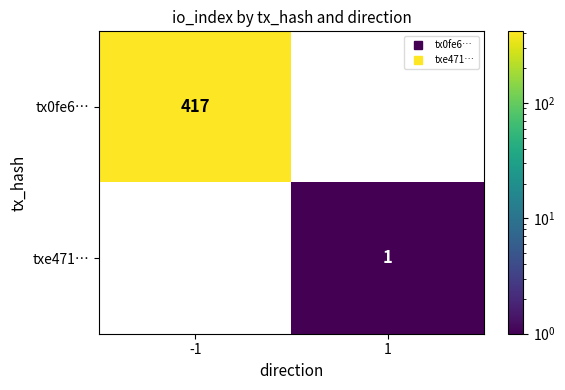

Which series has the largest total across all categories?

tx0fe6…